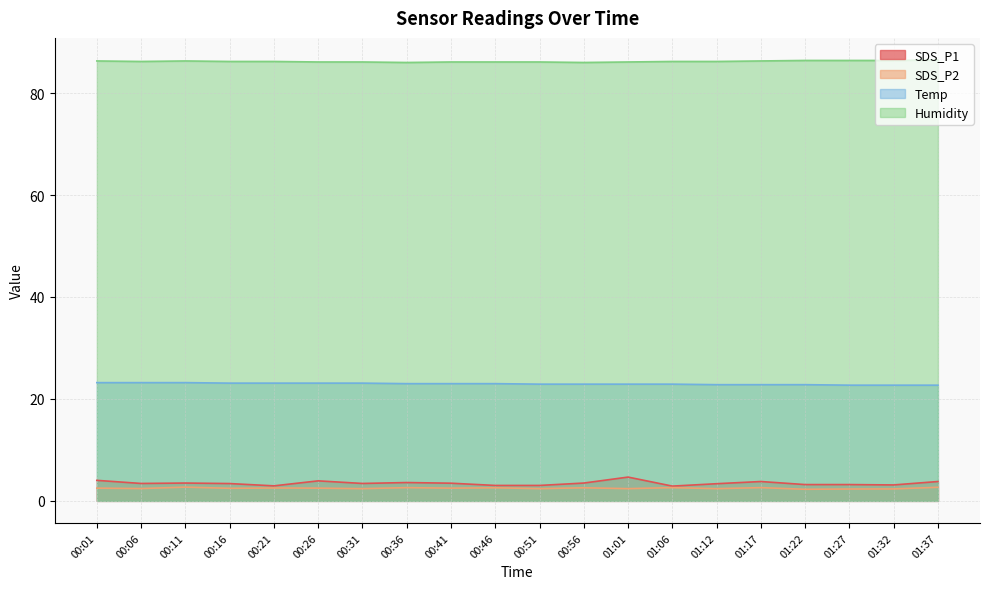

Reading left to right, extract all data points from this chart.

SDS_P1: 00:01=4.0	00:06=3.4	00:11=3.5	00:16=3.4	00:21=3.0	00:26=3.9	00:31=3.4	00:36=3.6	00:41=3.5	00:46=3.0	00:51=3.0	00:56=3.5	01:01=4.7	01:06=2.9	01:12=3.4	01:17=3.8	01:22=3.2	01:27=3.2	01:32=3.1	01:37=3.8
SDS_P2: 00:01=2.5	00:06=2.4	00:11=2.7	00:16=2.5	00:21=2.5	00:26=2.5	00:31=2.4	00:36=2.6	00:41=2.5	00:46=2.6	00:51=2.4	00:56=2.6	01:01=2.4	01:06=2.6	01:12=2.4	01:17=2.6	01:22=2.3	01:27=2.3	01:32=2.4	01:37=2.7
Temp: 00:01=23.2	00:06=23.2	00:11=23.2	00:16=23.1	00:21=23.1	00:26=23.1	00:31=23.1	00:36=23.0	00:41=23.0	00:46=23.0	00:51=22.9	00:56=22.9	01:01=22.9	01:06=22.9	01:12=22.8	01:17=22.8	01:22=22.8	01:27=22.7	01:32=22.7	01:37=22.7
Humidity: 00:01=86.3	00:06=86.2	00:11=86.3	00:16=86.2	00:21=86.2	00:26=86.1	00:31=86.1	00:36=86.0	00:41=86.1	00:46=86.1	00:51=86.1	00:56=86.0	01:01=86.1	01:06=86.2	01:12=86.2	01:17=86.3	01:22=86.4	01:27=86.4	01:32=86.4	01:37=86.5